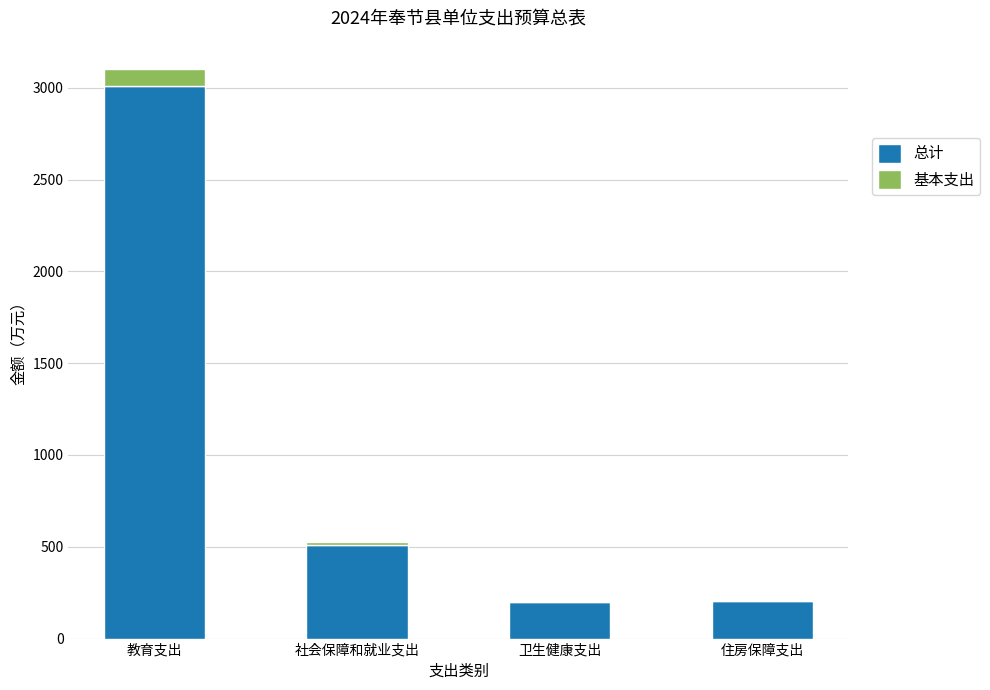

At which label does 总计 reach its peak?

教育支出